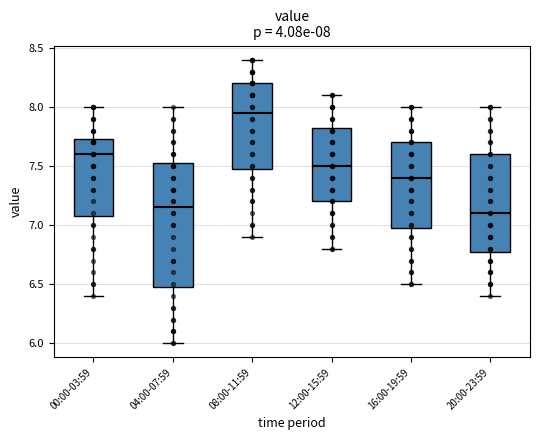

Which box is the tallest, from its lower edge to its upper edge?

04:00-07:59